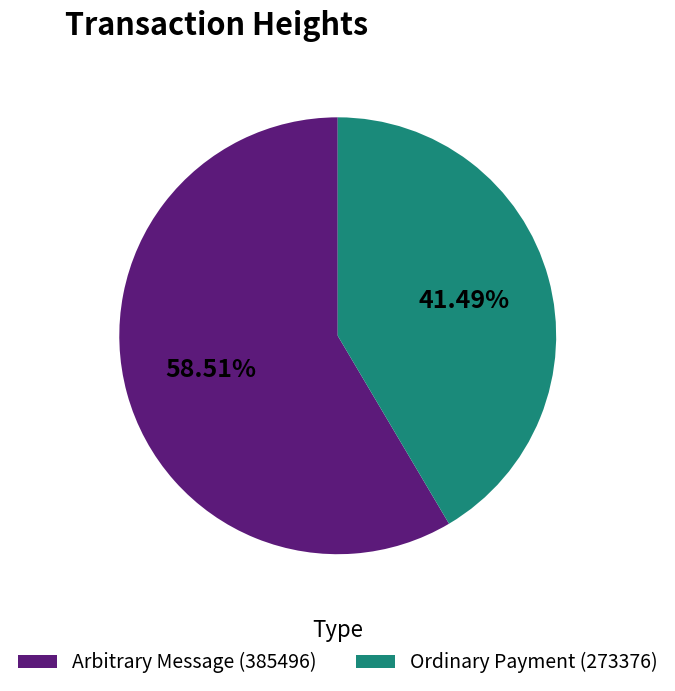

To the nearest percent, what is the average slice percentage?

50%